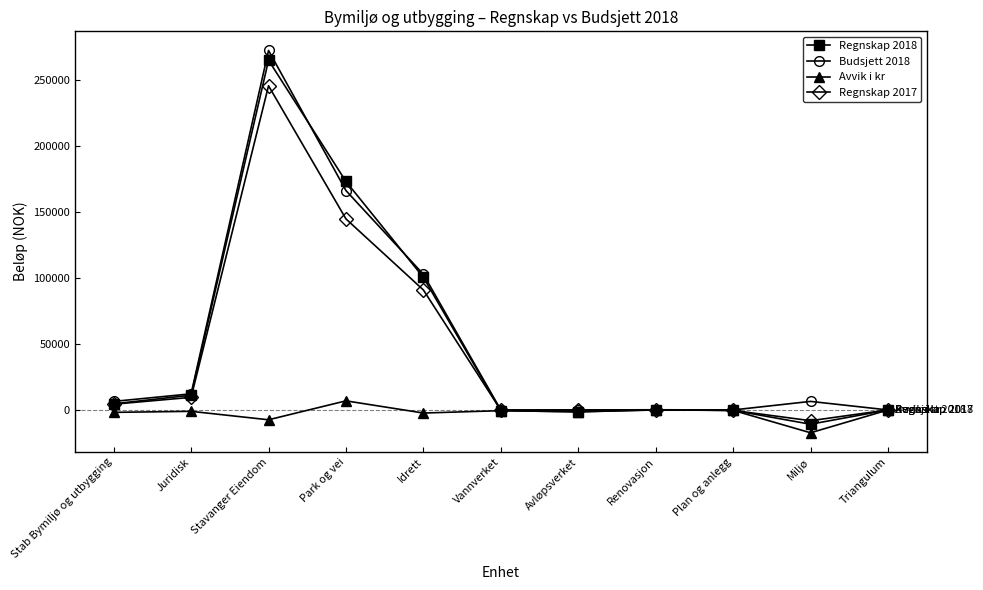

At which category is the sum across all series the highest?

Stavanger Eiendom